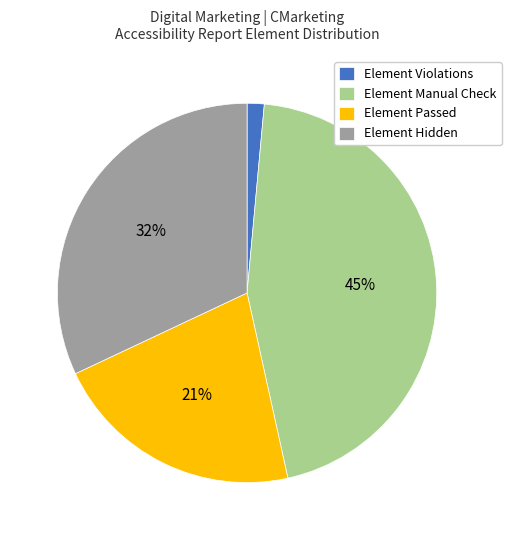

How many slices are in this pie chart?

4